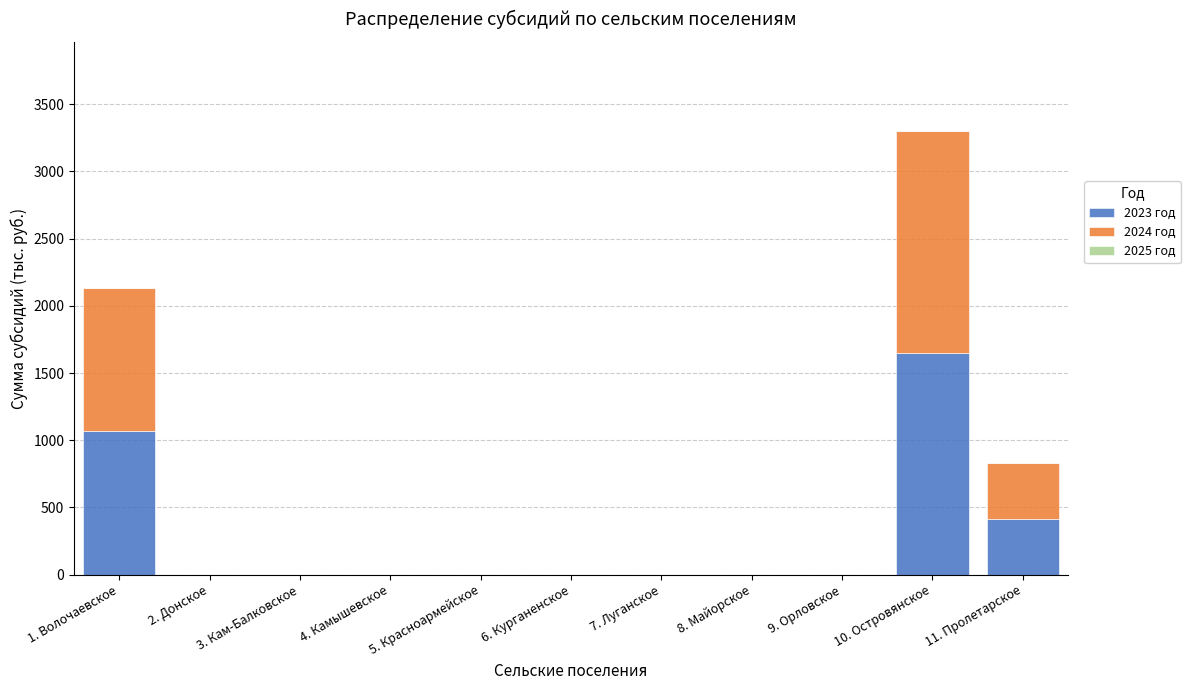

At which category is the sum across all series the highest?

10. Островянское